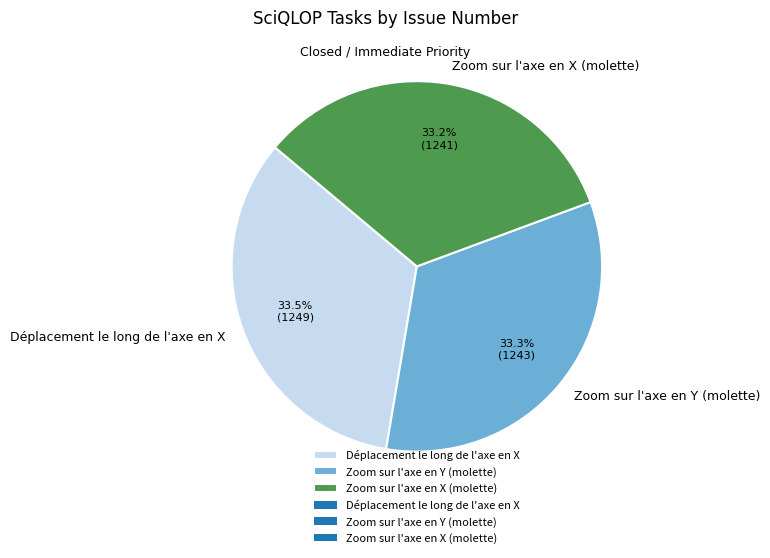

To the nearest percent, what is the average slice percentage?

33%